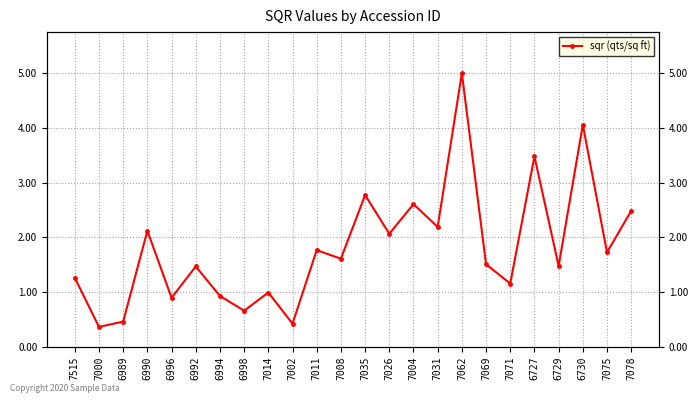

Reading left to right, extract all data points from this chart.

7515=1.3	7000=0.4	6989=0.5	6990=2.1	6996=0.9	6992=1.5	6994=0.9	6998=0.7	7014=1.0	7002=0.4	7011=1.8	7008=1.6	7035=2.8	7026=2.1	7004=2.6	7031=2.2	7062=5.0	7069=1.5	7071=1.2	6727=3.5	6729=1.5	6730=4.1	7075=1.7	7078=2.5